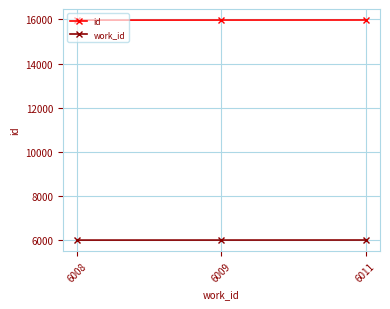

Which series has the widest spread of values?

id